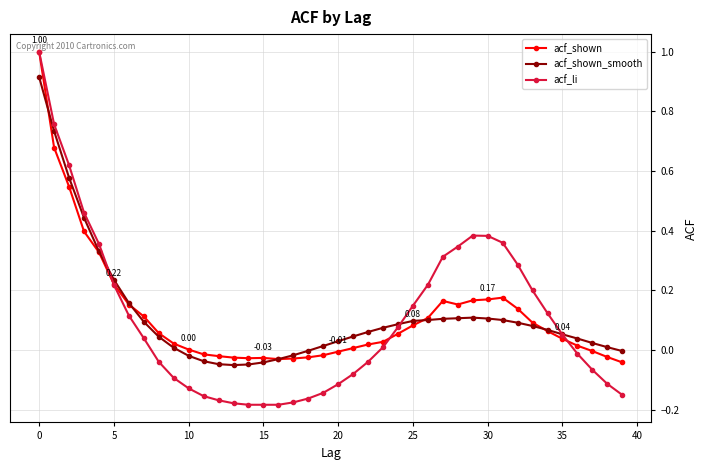

True or false: acf_shown has more than 1 interior local peaks.

True